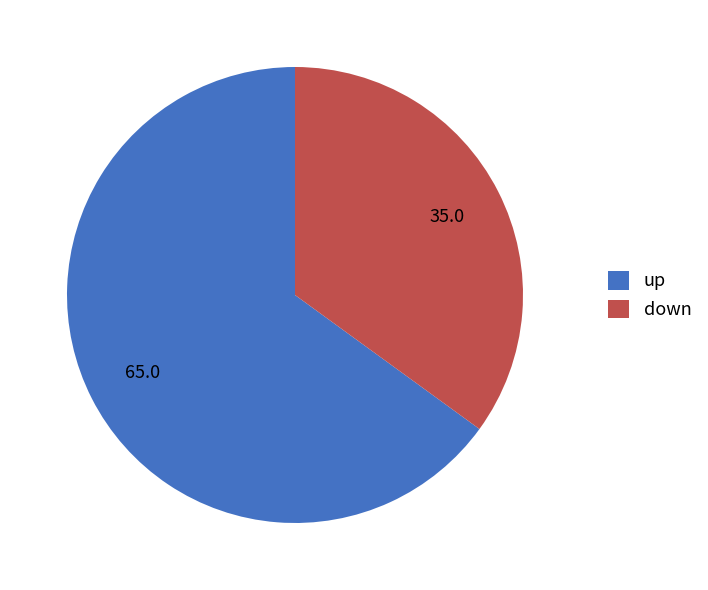

What is the smallest slice in the pie chart?

down